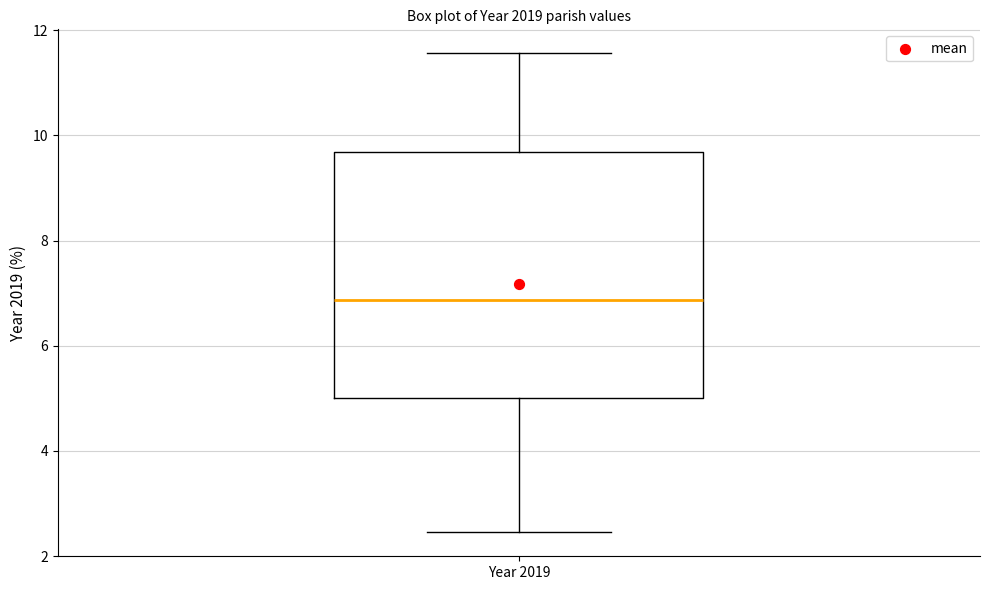

Read this box plot against the y-axis: the position of the median line, the range covered by the box, and the ends of both whiskers. The values are not printed on the chart, so give them approximately, as read against the axis.

median 6.8, box 5.0 to 9.6, whiskers 2.4 to 11.6